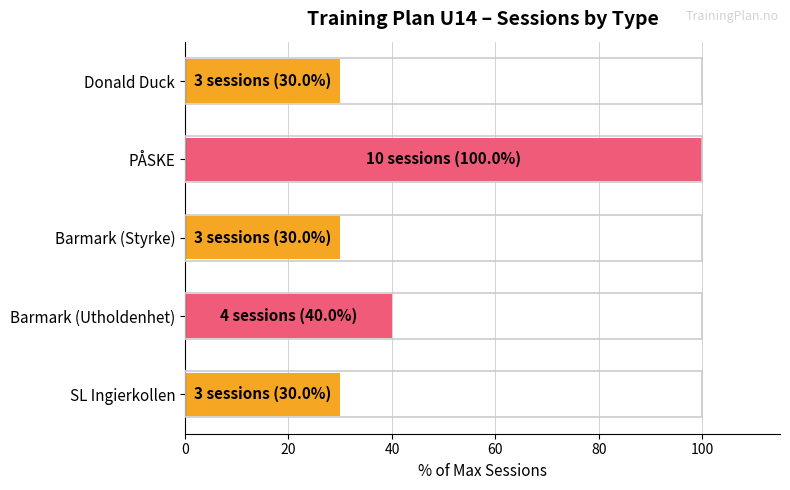

Are the bars horizontal?

Yes